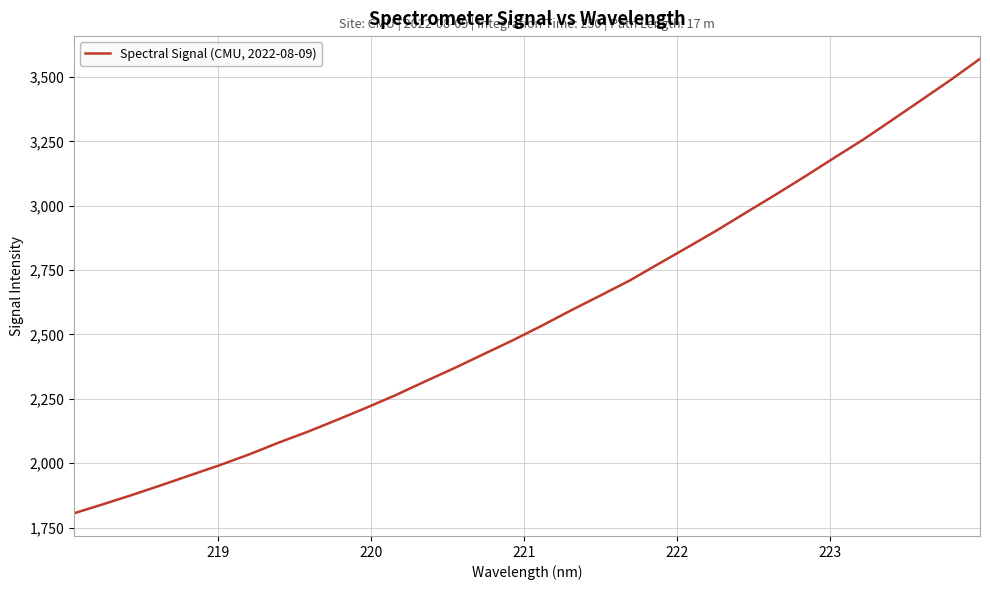

What is the difference between the maximum and minimum values?

1765.1